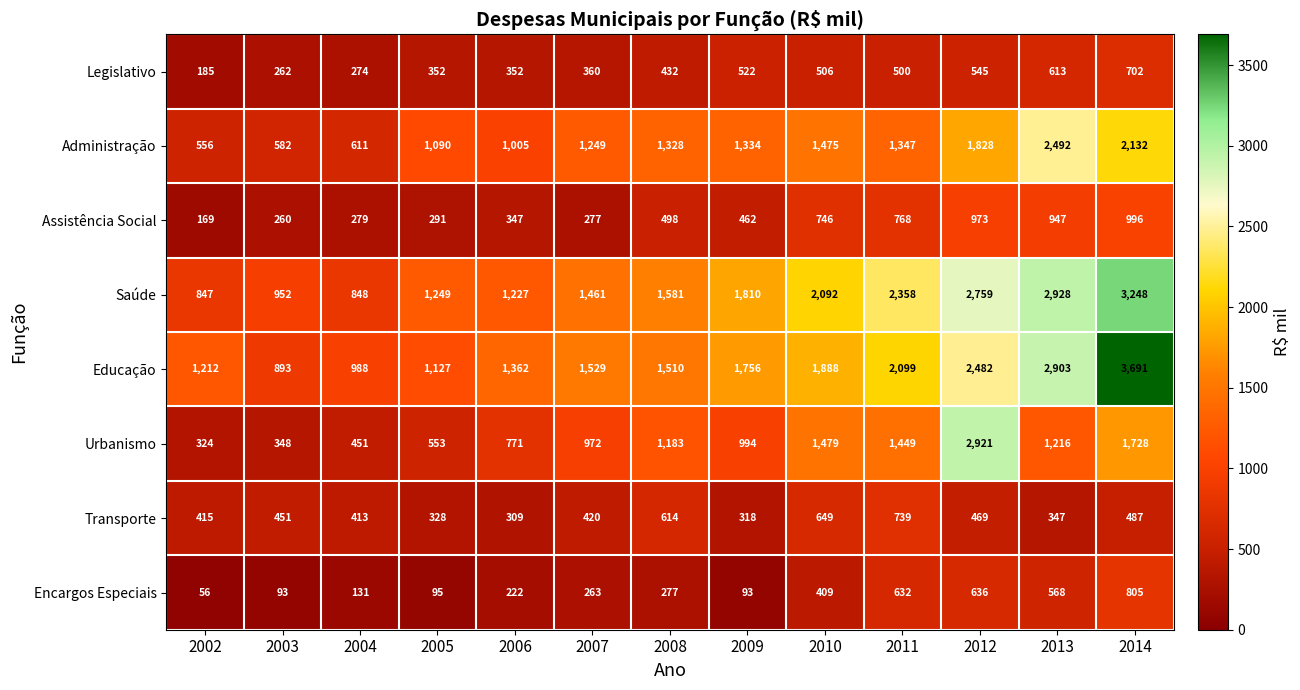

Between 2004 and 2006, which series saw the biggest shift?

Administração